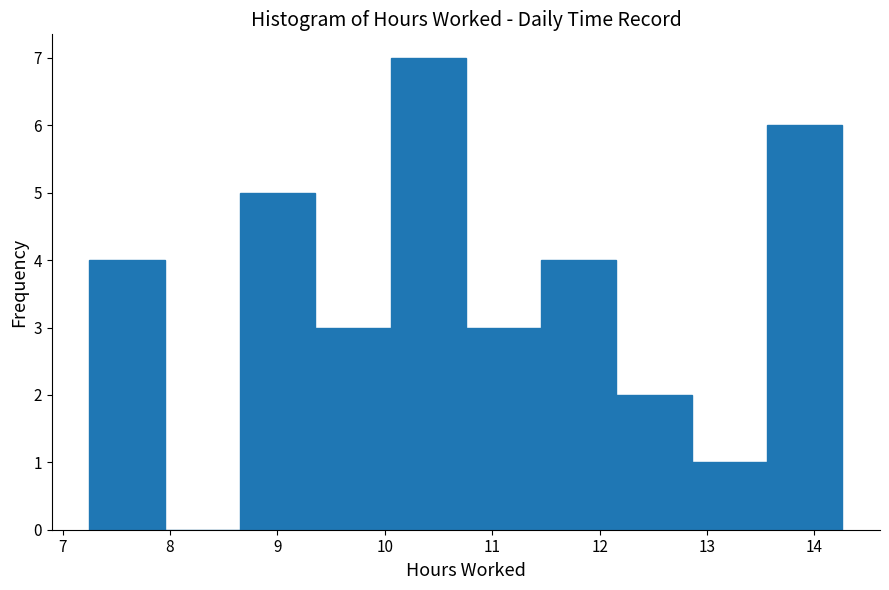

How tall is the bar that spans 11.5 to 12.2 on the x-axis? Neither the bar edges nor the heights are printed on the chart, so give them approximately, as read against the axes.

4